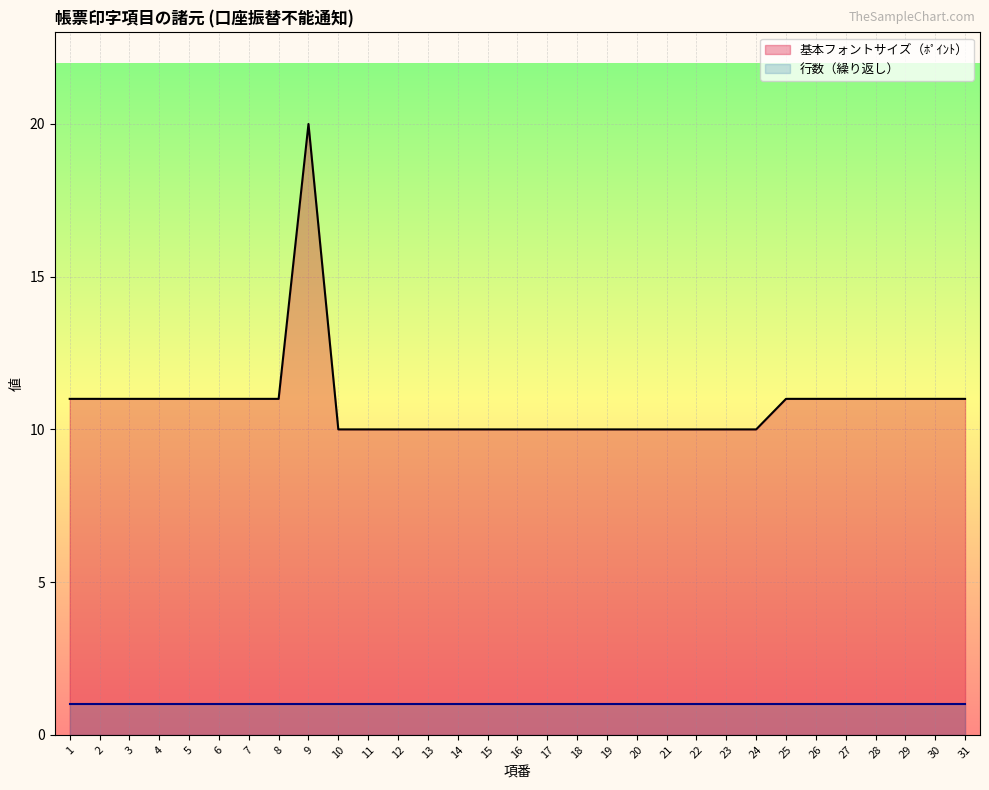

Reading left to right, transcribe all the data shown in this chart.

基本フォントサイズ（ﾎﾟｲﾝﾄ）: 1=11	2=11	3=11	4=11	5=11	6=11	7=11	8=11	9=20	10=10	11=10	12=10	13=10	14=10	15=10	16=10	17=10	18=10	19=10	20=10	21=10	22=10	23=10	24=10	25=11	26=11	27=11	28=11	29=11	30=11	31=11
行数（繰り返し）: 1=1	2=1	3=1	4=1	5=1	6=1	7=1	8=1	9=1	10=1	11=1	12=1	13=1	14=1	15=1	16=1	17=1	18=1	19=1	20=1	21=1	22=1	23=1	24=1	25=1	26=1	27=1	28=1	29=1	30=1	31=1